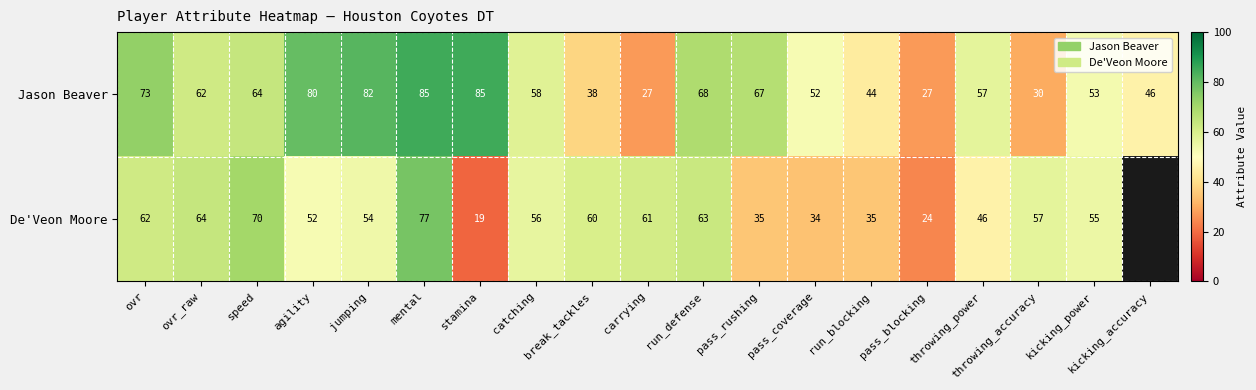

Which series changed the most between jumping and pass_rushing?

De'Veon Moore